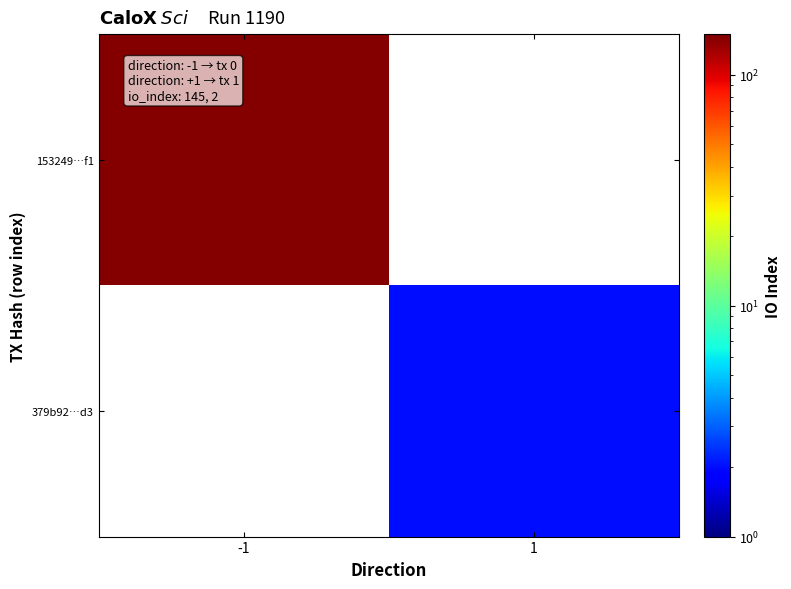

The 153249…f1 series shows 145.0 at -1. True or false?

True